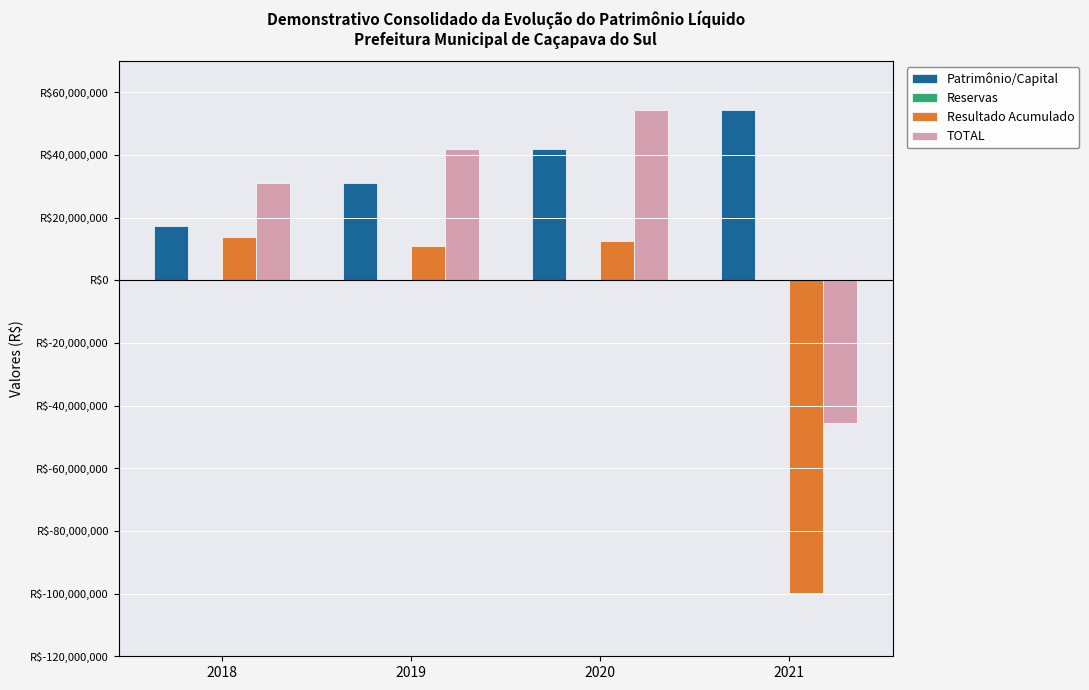

Reading left to right, list all the values displayed in this chart.

Patrimônio/Capital: 17204885.4	30970504.8	41828558.5	54257841.1
Reservas: 0.0	0.0	0.0	0.0
Resultado Acumulado: 13765619.4	10858053.7	12429282.6	-99755096.0
TOTAL: 30970504.8	41828558.5	54257841.1	-45497254.9